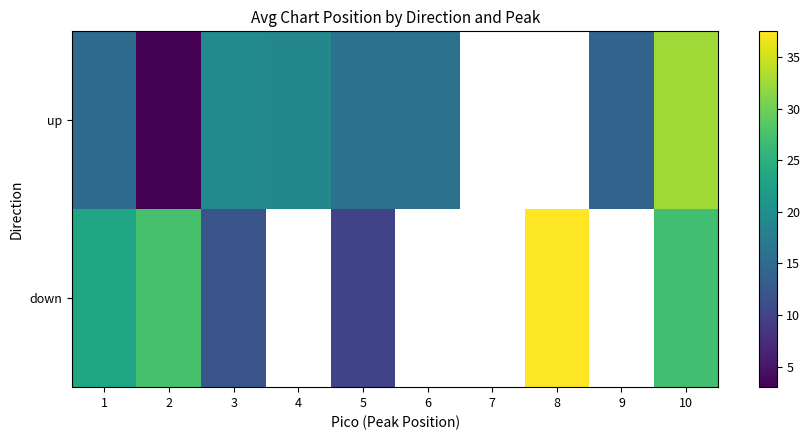

List the series in order of their peak value, highest first.

down, up